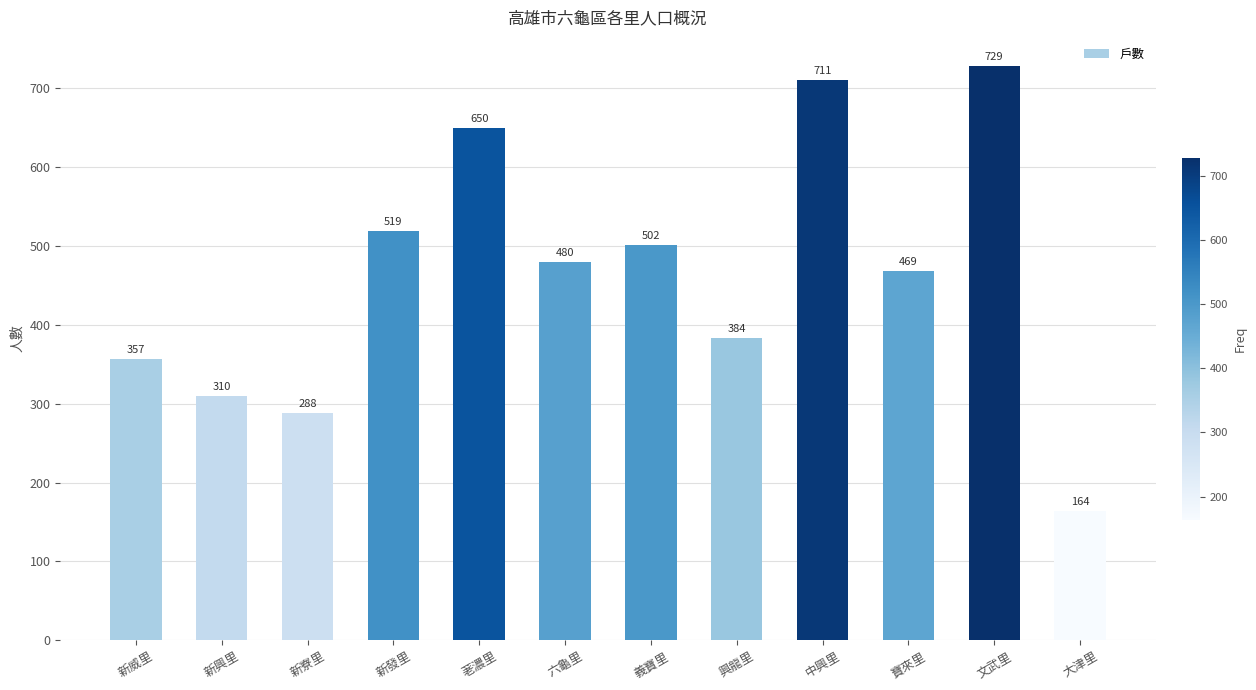

What is the label of the 2nd bar from the left?

新興里